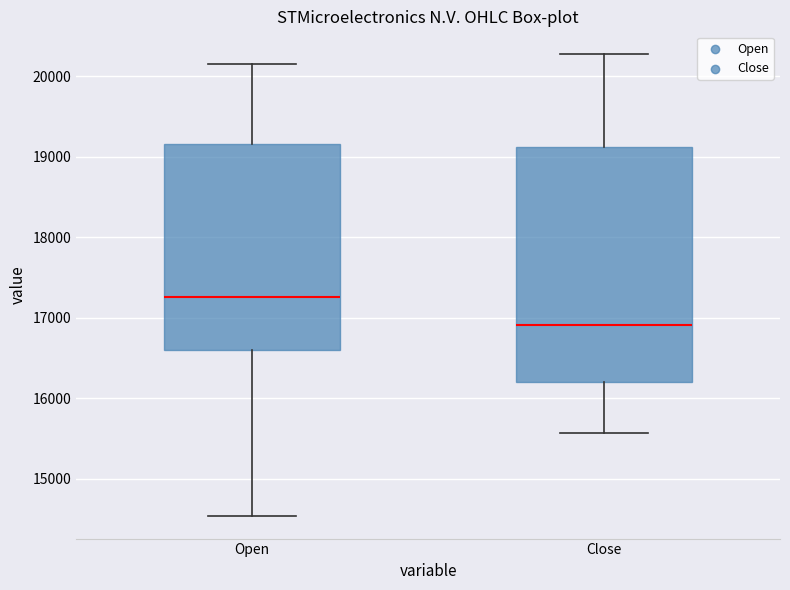

Reading left to right, read every box against the y-axis: the position of its median line, the range the box covers, and the ends of its whiskers. The values are not printed on the chart, so give them approximately, as read against the axis.

Open: median 17300, box 16600 to 19200, whiskers 14500 to 20200
Close: median 16900, box 16200 to 19100, whiskers 15600 to 20300